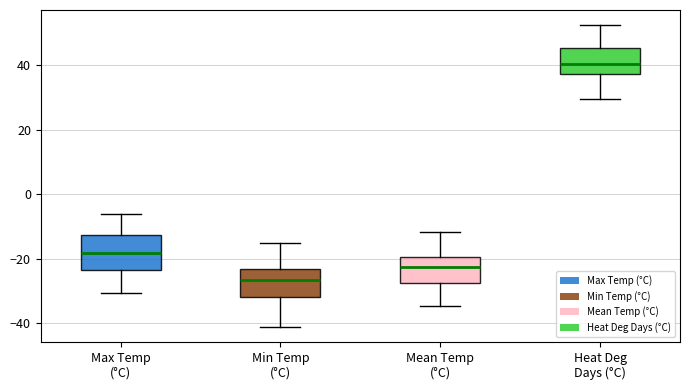

Reading left to right, read every box against the y-axis: the position of its median line, the range the box covers, and the ends of its whiskers. The values are not printed on the chart, so give them approximately, as read against the axis.

Max Temp (°C): median -18, box -24 to -12, whiskers -30 to -6
Min Temp (°C): median -26, box -32 to -24, whiskers -42 to -14
Mean Temp (°C): median -22, box -28 to -20, whiskers -34 to -12
Heat Deg Days (°C): median 40, box 38 to 46, whiskers 30 to 52